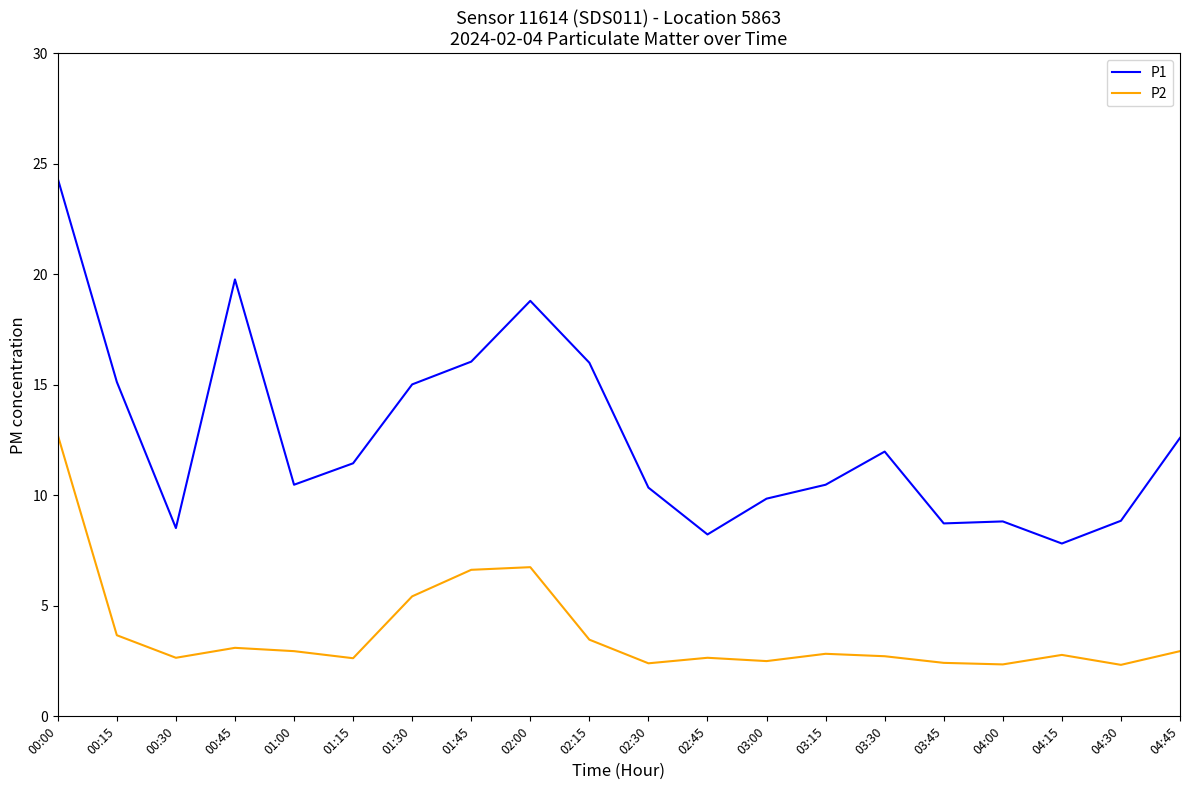

Is it true that P2 equals 4.1 at 01:00?

False